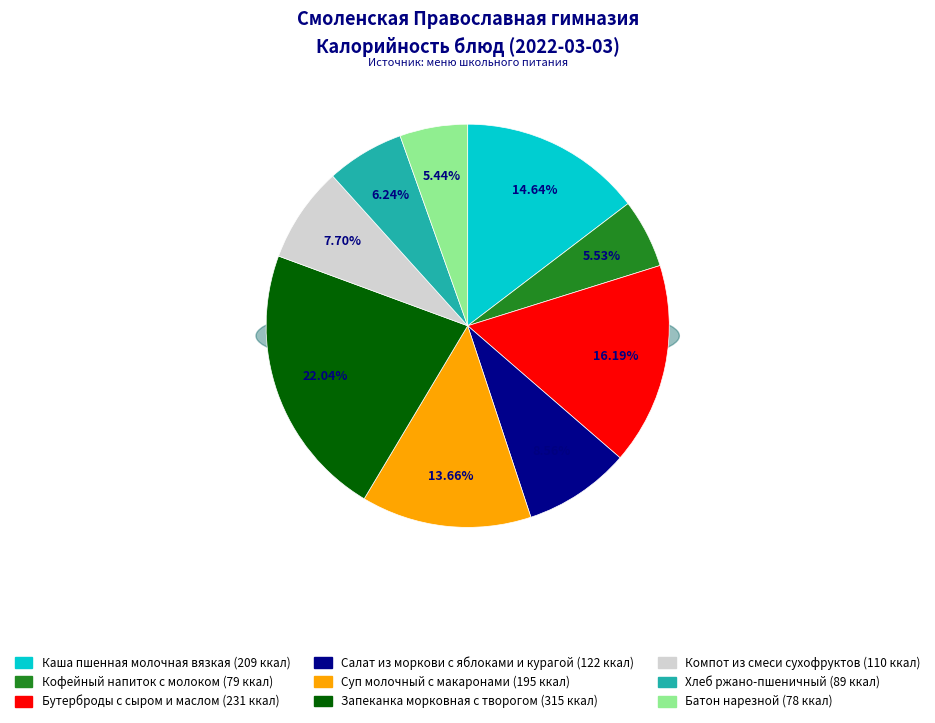

Does Батон нарезной account for over 50% of the chart?

No